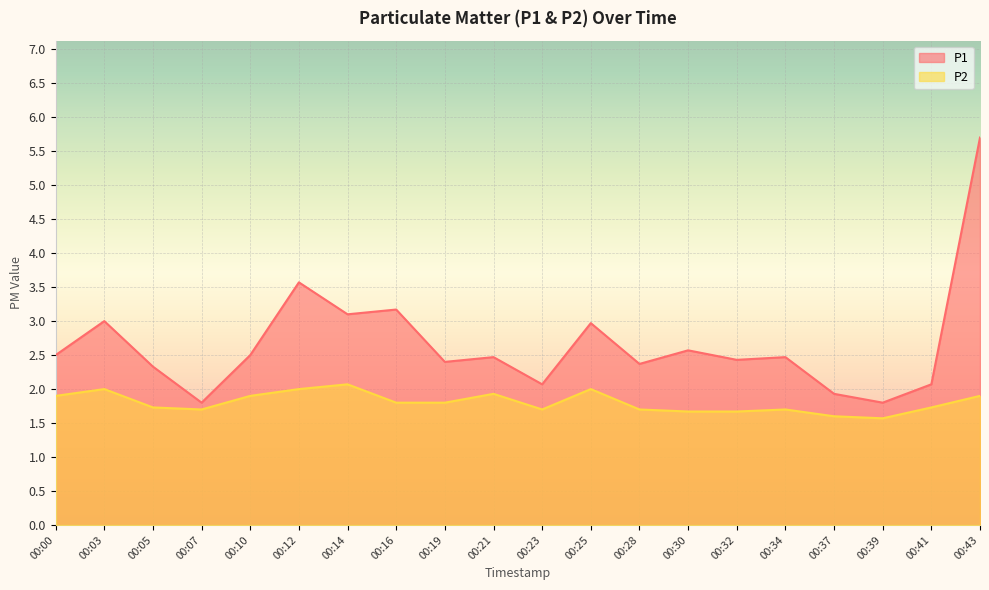

At which category is the sum across all series the highest?

00:43